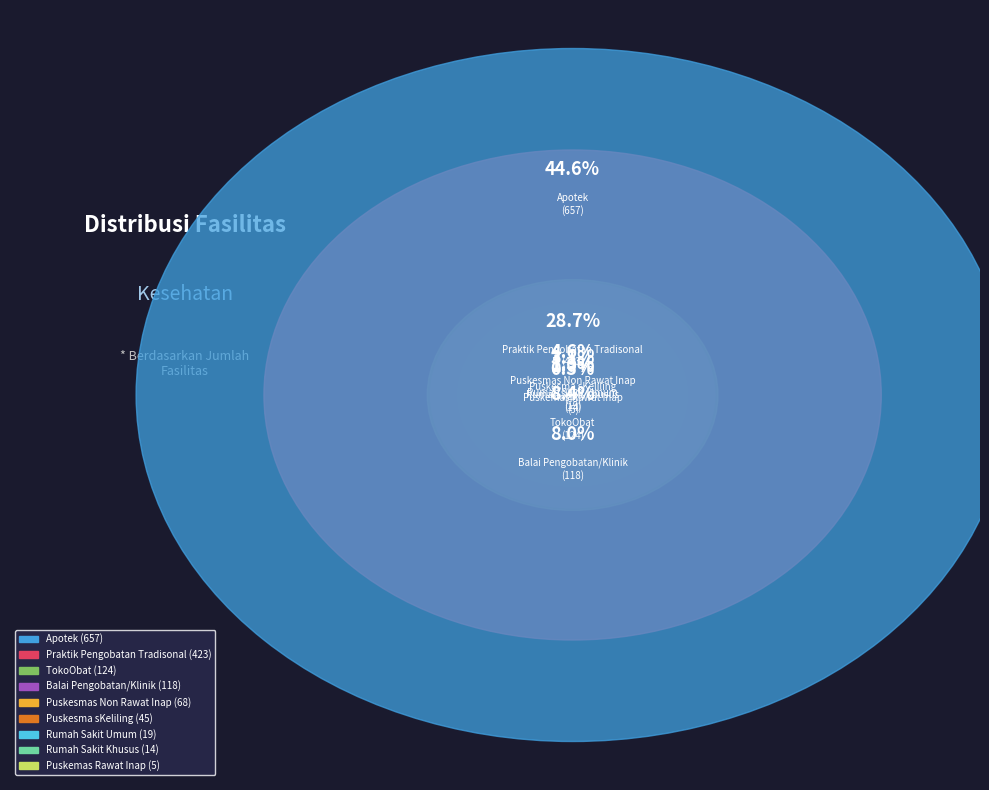

To the nearest percent, what portion does Balai Pengobatan/Klinik represent?

8%